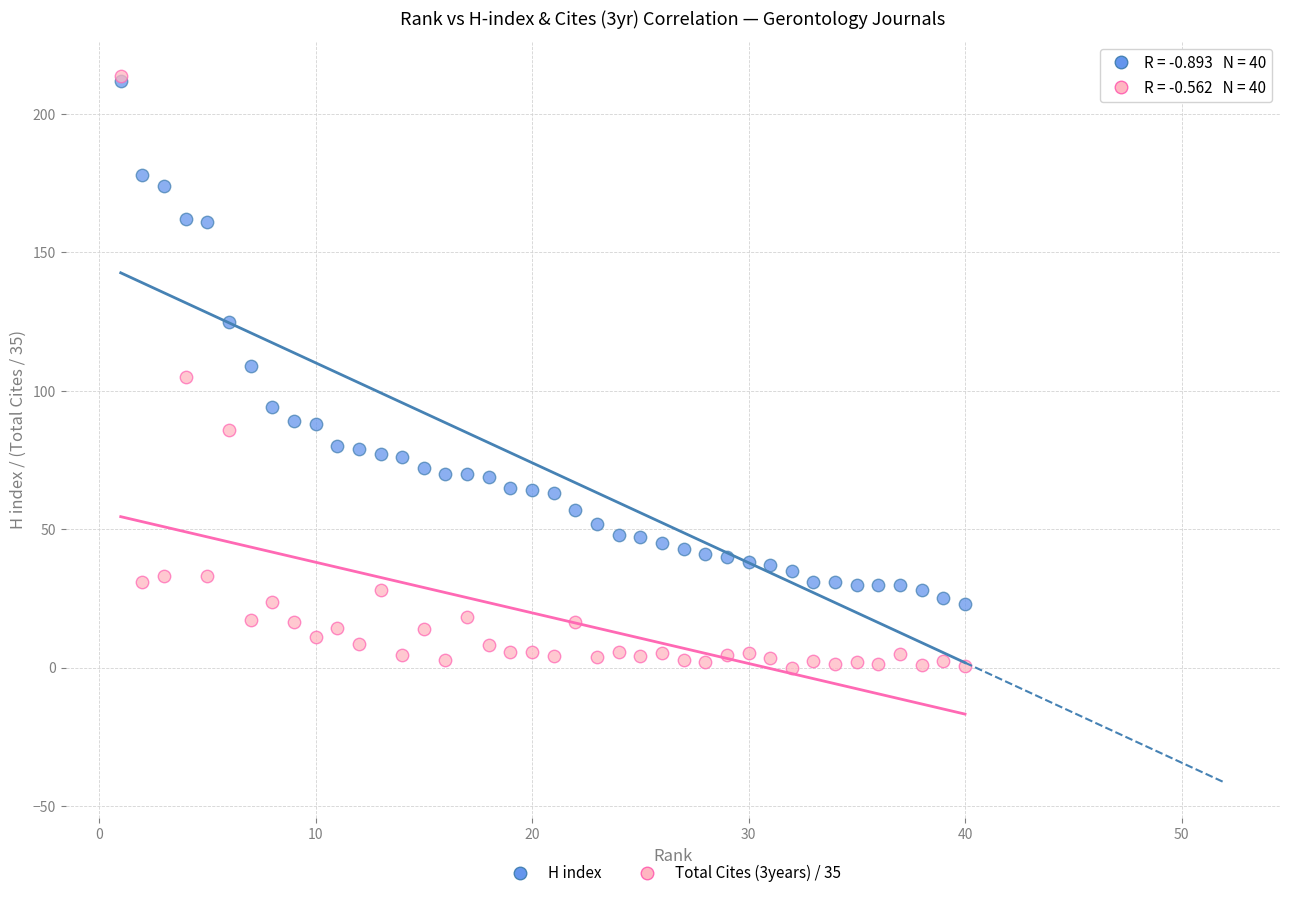

What are all the series names shown in the legend?

H index, Total Cites (3years) / 35